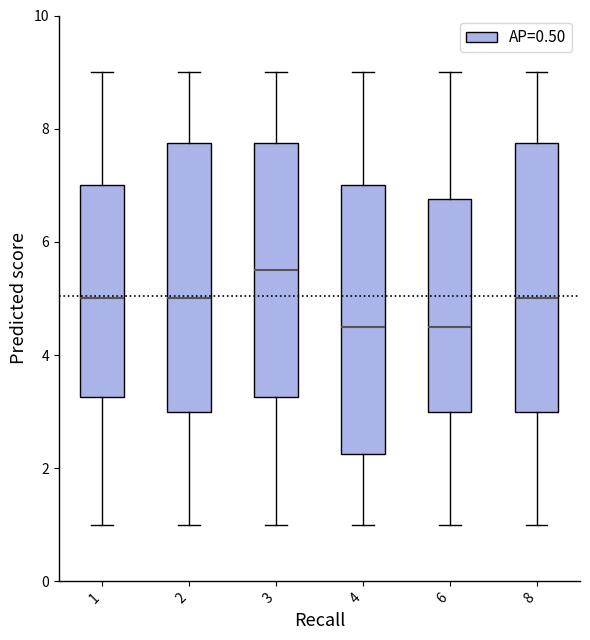

Reading left to right, transcribe this box plot: for each box, give where its median line is, the range the box spans, and where its two whiskers end, as read against the y-axis. The values are not printed on the chart, so give them approximately, as read against the axis.

1: median 5.0, box 3.2 to 7.0, whiskers 1.0 to 9.0
2: median 5.0, box 3.0 to 7.8, whiskers 1.0 to 9.0
3: median 5.6, box 3.2 to 7.8, whiskers 1.0 to 9.0
4: median 4.6, box 2.2 to 7.0, whiskers 1.0 to 9.0
6: median 4.6, box 3.0 to 6.8, whiskers 1.0 to 9.0
8: median 5.0, box 3.0 to 7.8, whiskers 1.0 to 9.0